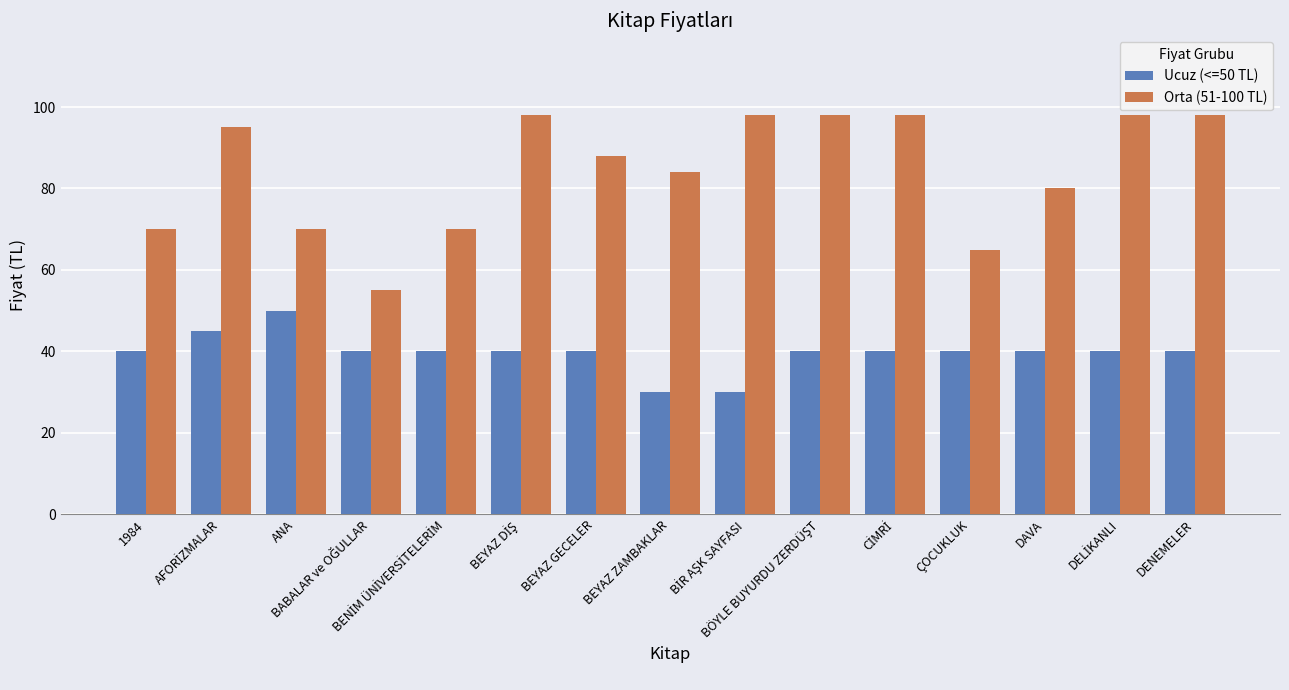

Rank the series by their maximum value, from highest to lowest.

Orta (51-100 TL), Ucuz (<=50 TL)